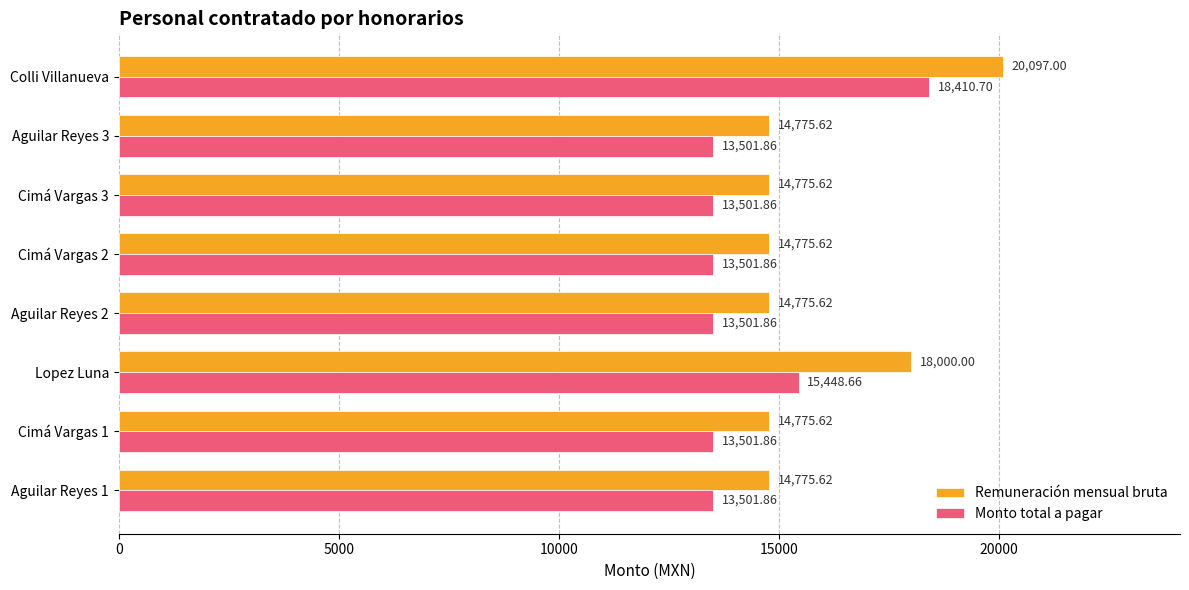

Which series has the largest total across all categories?

Remuneración mensual bruta